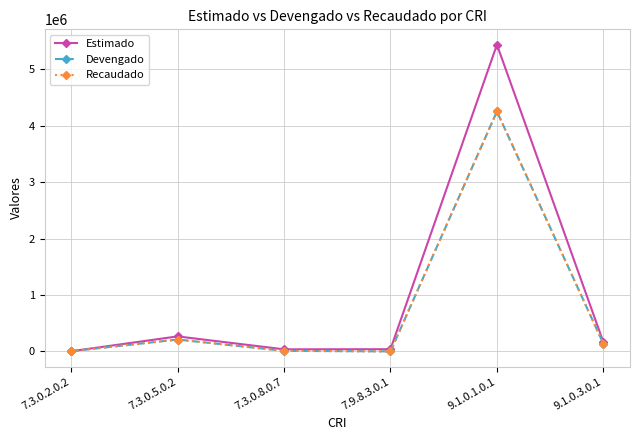

What position from the left is 7.9.8.3.0.1?

4